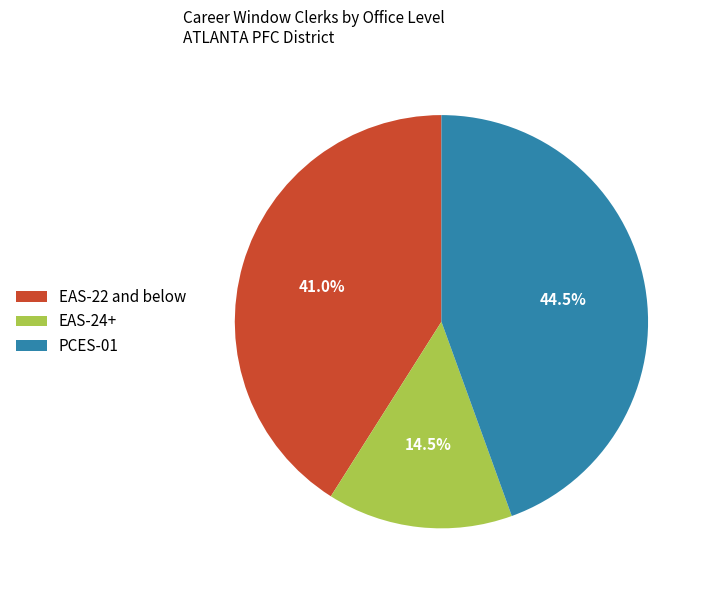

Does EAS-22 and below account for over 50% of the chart?

No